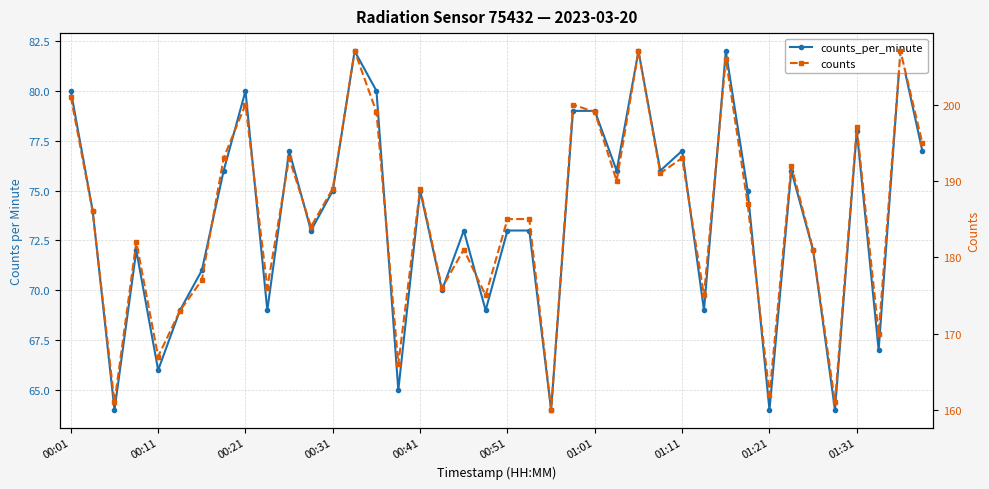

How many distinct data groups are displayed?

2